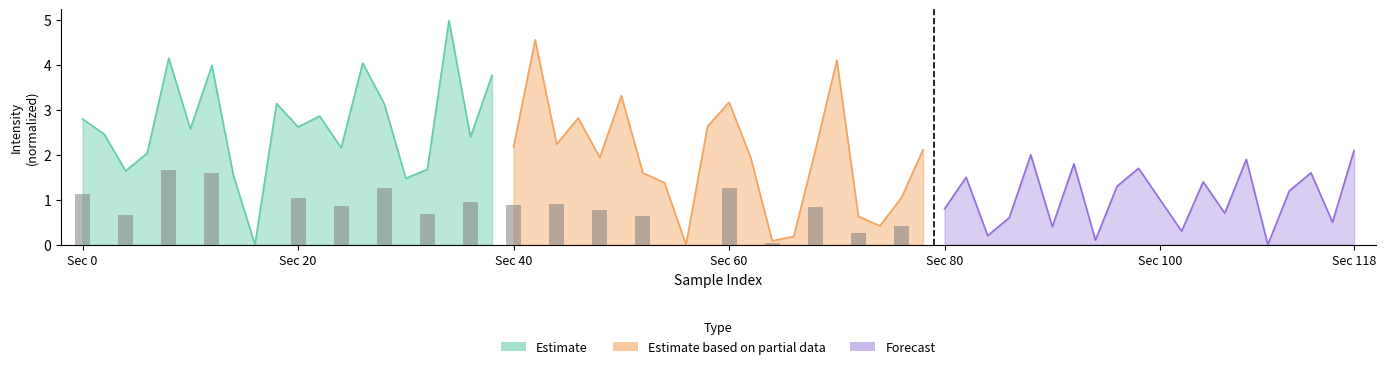

What is the value of the Forecast bar at the 5th from the left?

2.0